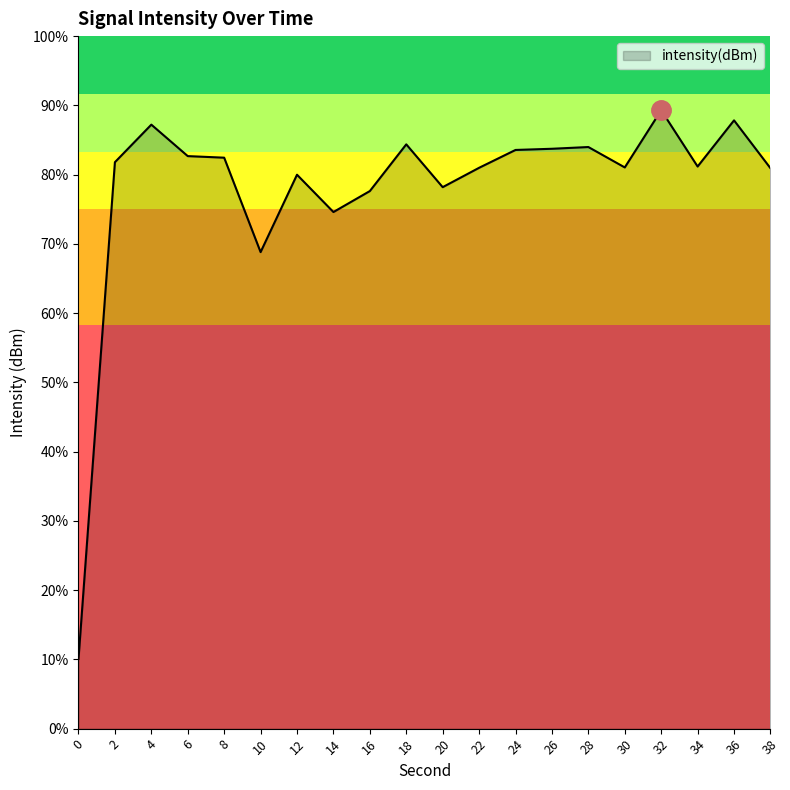

Rank the categories by value from lowest to highest.

0, 10, 14, 16, 20, 12, 38, 22, 30, 34, 2, 8, 6, 24, 26, 28, 18, 4, 36, 32